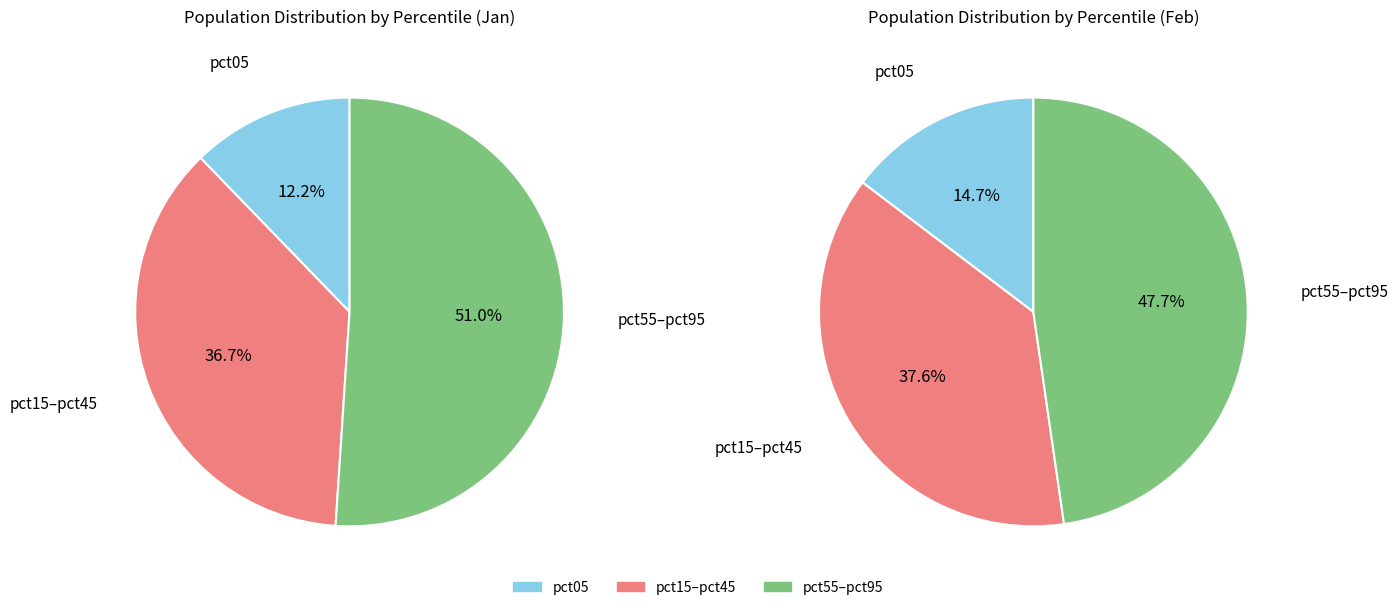

Between pct15 and pct95, which is larger?

pct95